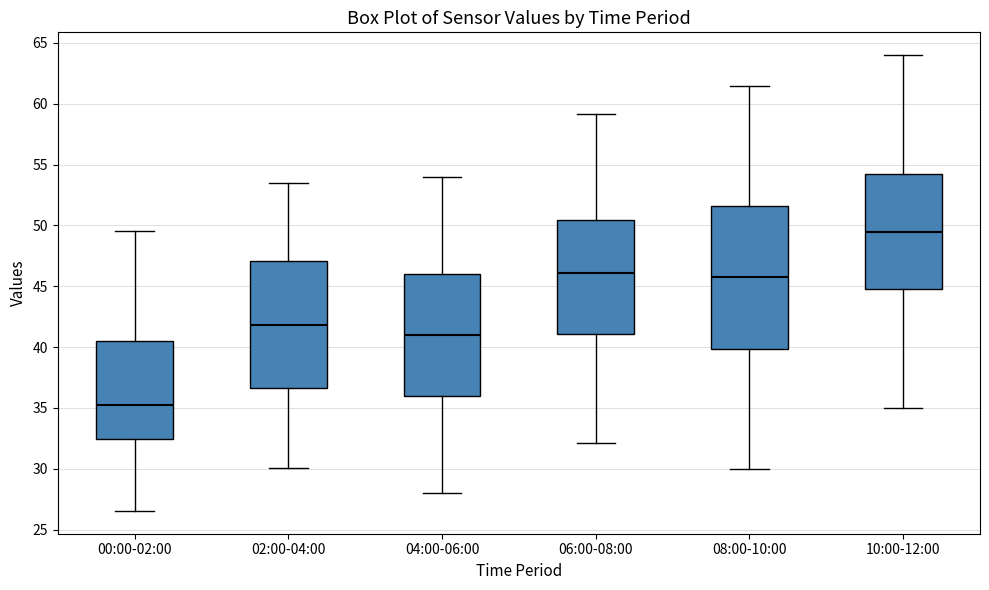

Reading left to right, read every box against the y-axis: the position of its median line, the range the box covers, and the ends of its whiskers. The values are not printed on the chart, so give them approximately, as read against the axis.

00:00-02:00: median 35.5, box 32.5 to 40.5, whiskers 26.5 to 49.5
02:00-04:00: median 42.0, box 36.5 to 47.0, whiskers 30.0 to 53.5
04:00-06:00: median 41.0, box 36.0 to 46.0, whiskers 28.0 to 54.0
06:00-08:00: median 46.0, box 41.0 to 50.5, whiskers 32.0 to 59.0
08:00-10:00: median 46.0, box 40.0 to 51.5, whiskers 30.0 to 61.5
10:00-12:00: median 49.5, box 45.0 to 54.5, whiskers 35.0 to 64.0